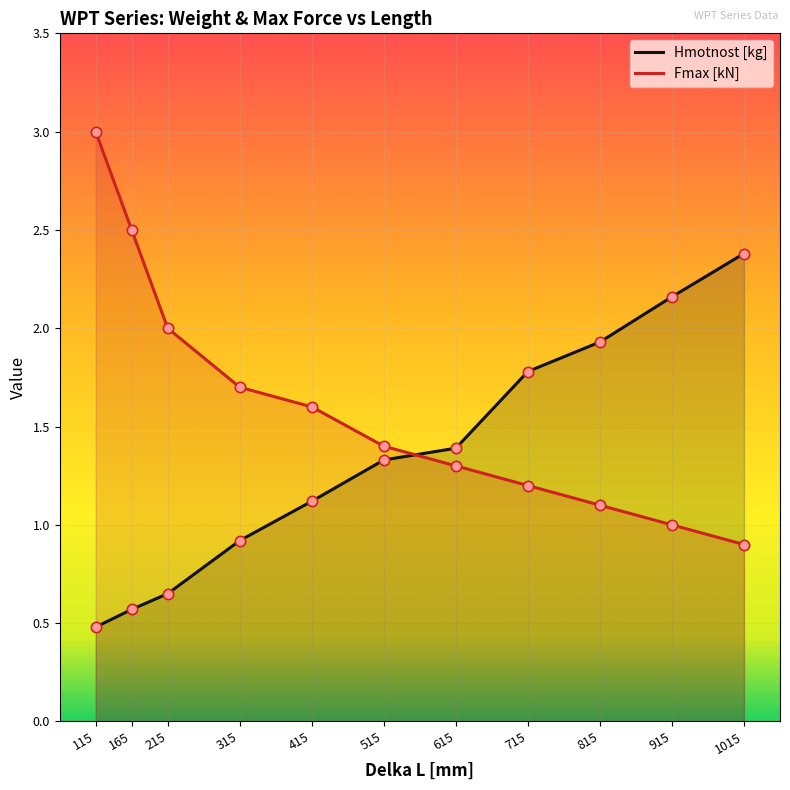

What is the total value across all series at 165?

3.1